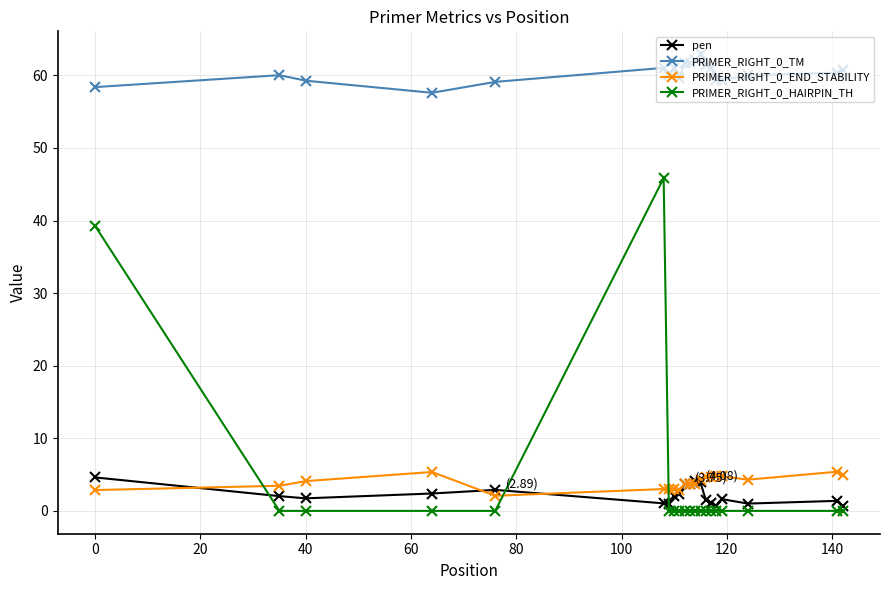

Which series has the largest total across all categories?

PRIMER_RIGHT_0_TM